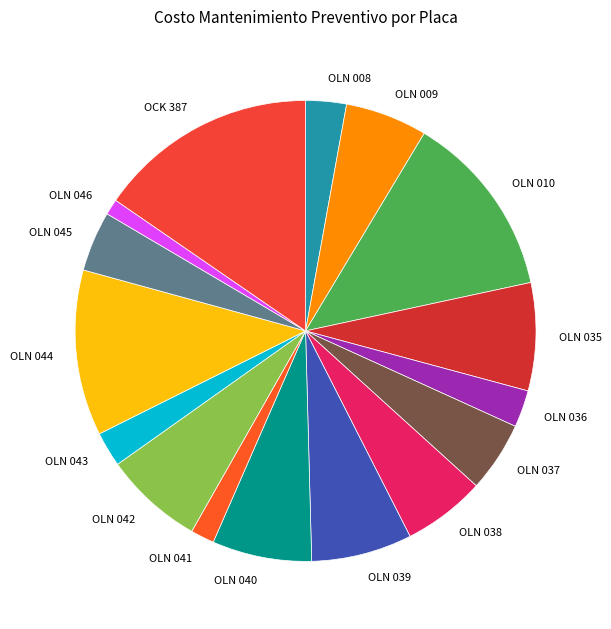

Combined, do OLN 035 and OLN 008 account for over 50%?

No